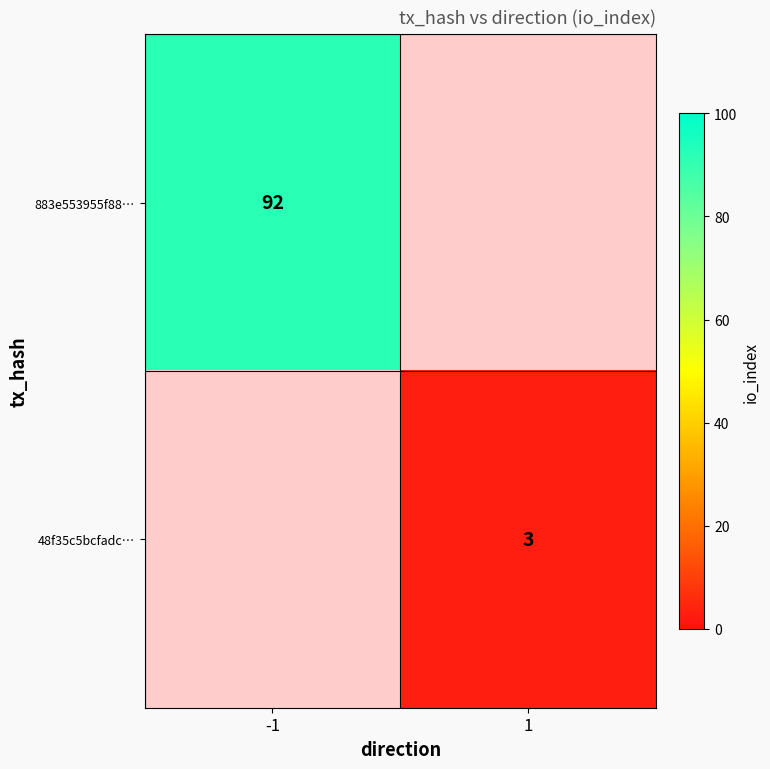

The 48f35c5bcfadc… series shows 1 at 1. True or false?

False